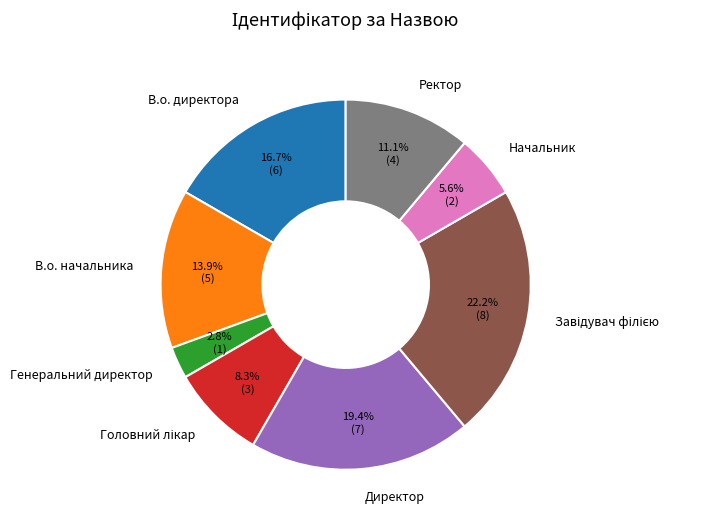

Is there any slice that represents more than half of the pie?

No